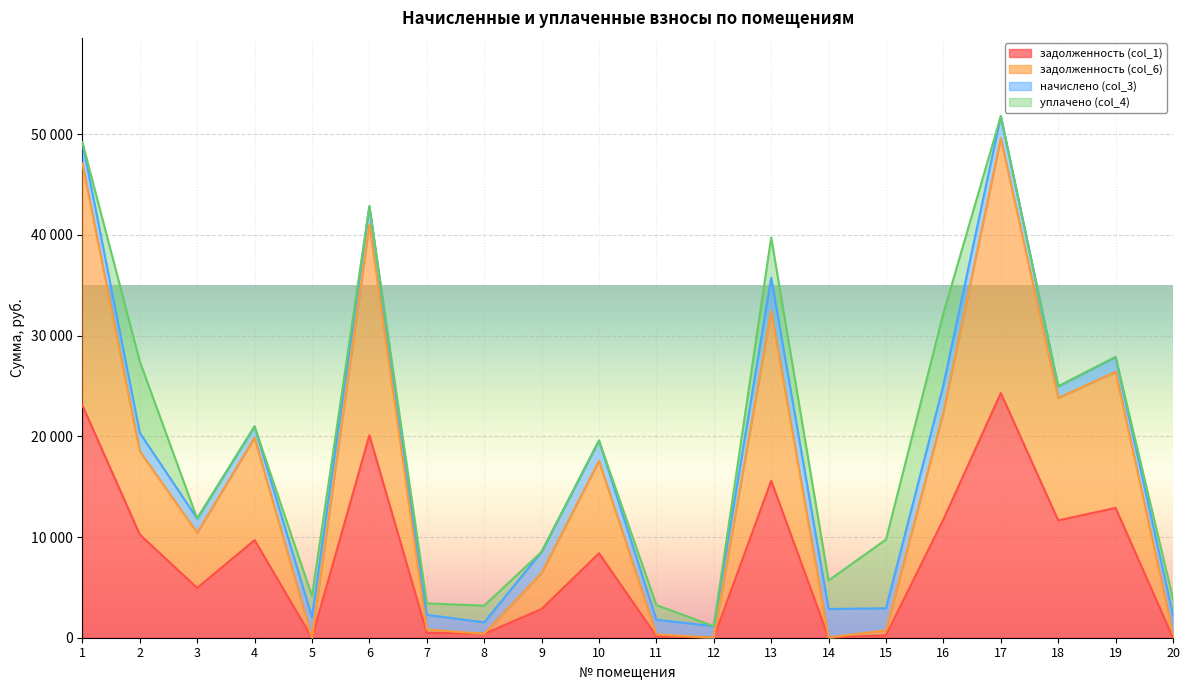

True or false: задолженность (col_6) and задолженность (col_1) intersect in this chart.

False